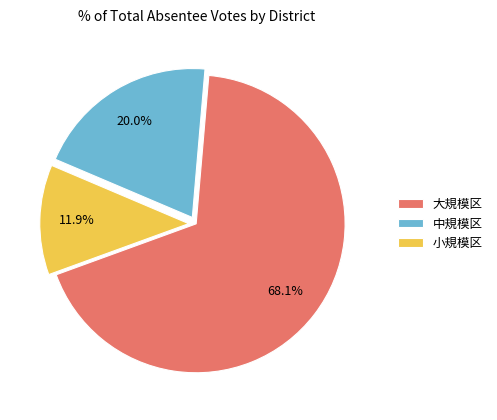

How much of the chart is everything except 小規模区?

88.1%